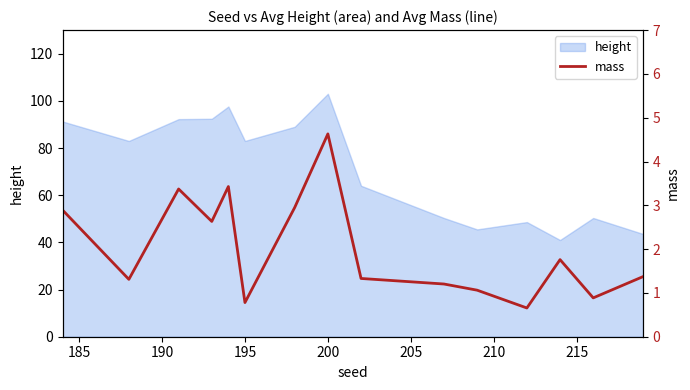

True or false: height has a value of 42.3 at 195.

False